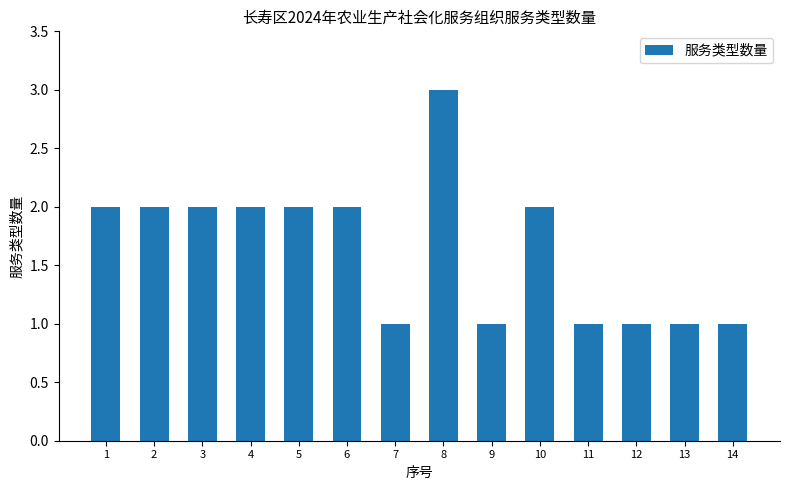

What is the difference between the maximum and second lowest values?

2